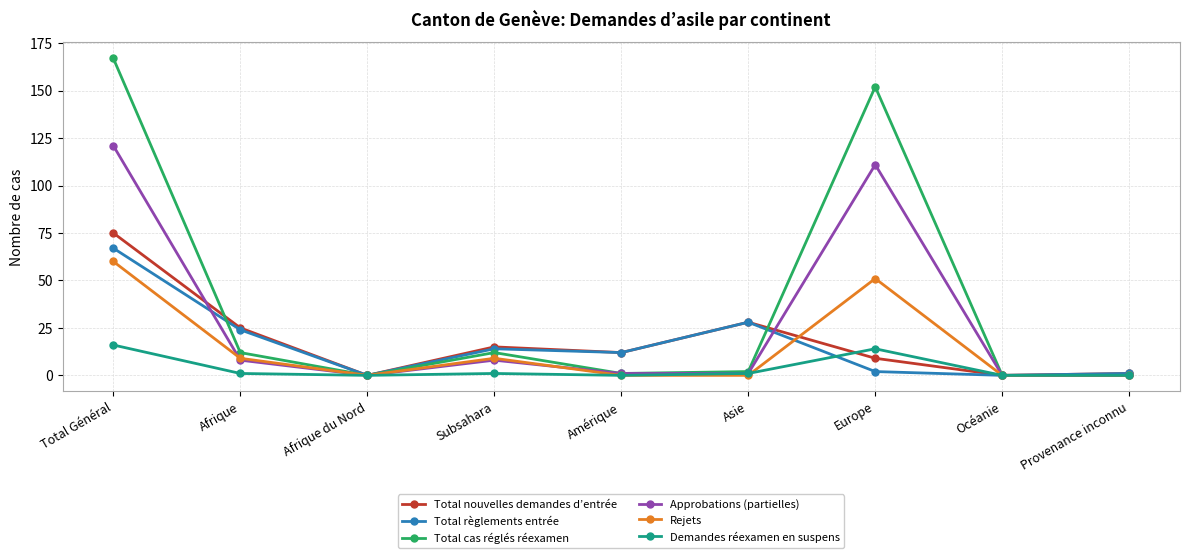

What is the greatest value displayed?

167